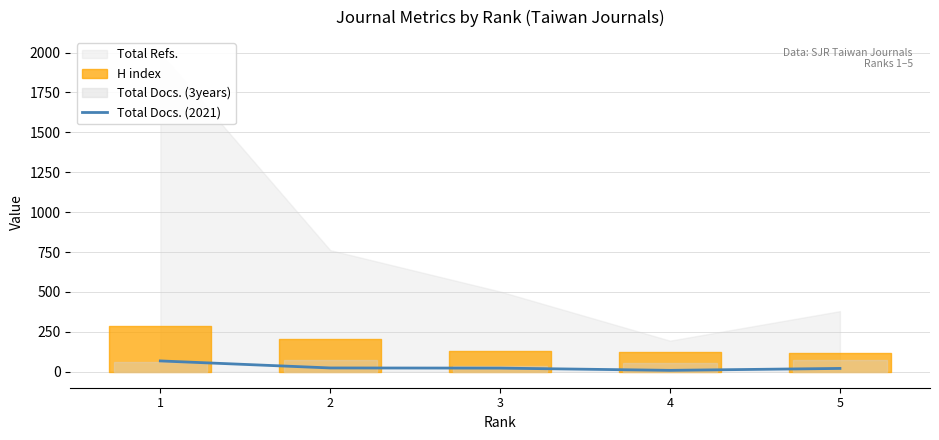

At which category does the chart reach its minimum across all series?

4